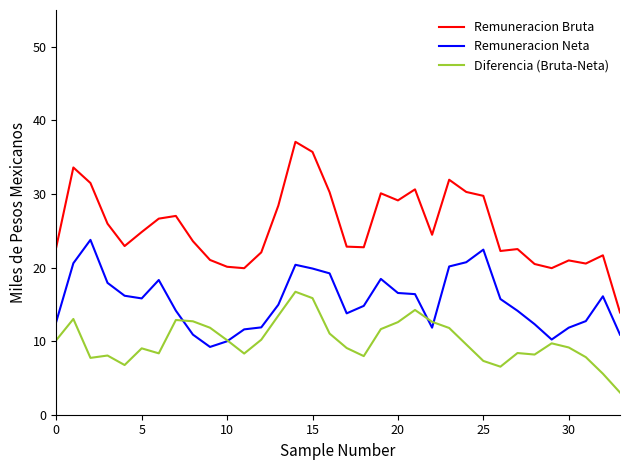

What is the smallest value displayed?

3.0